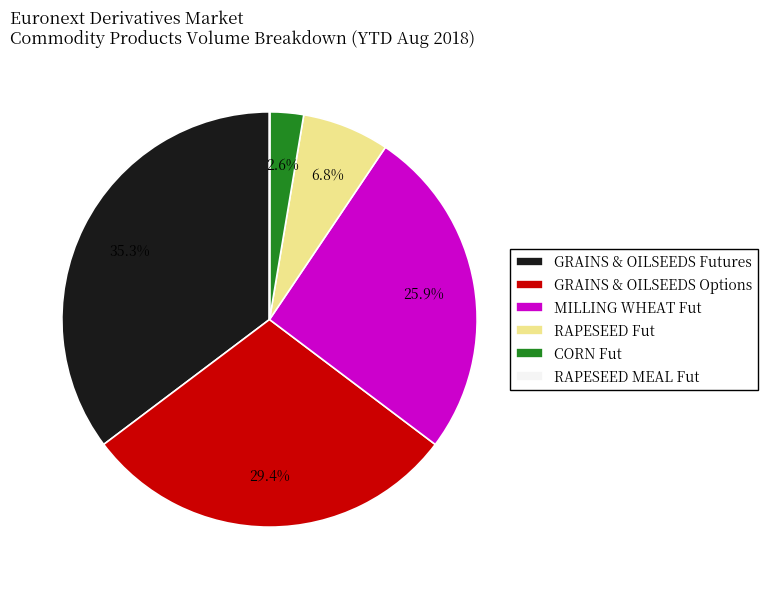

Is MILLING WHEAT Fut the majority of the pie?

No